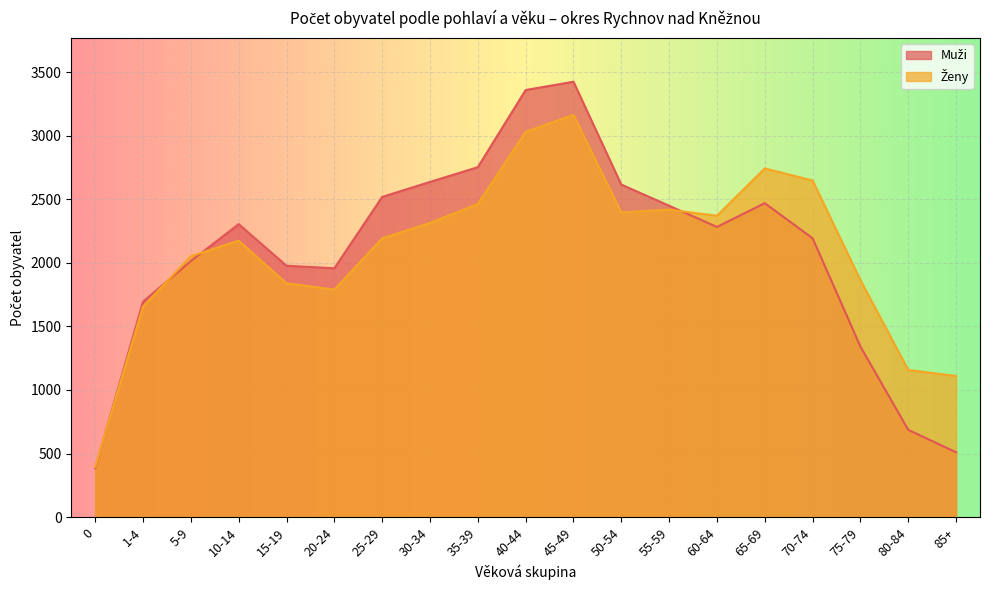

Which series has the largest total across all categories?

Ženy